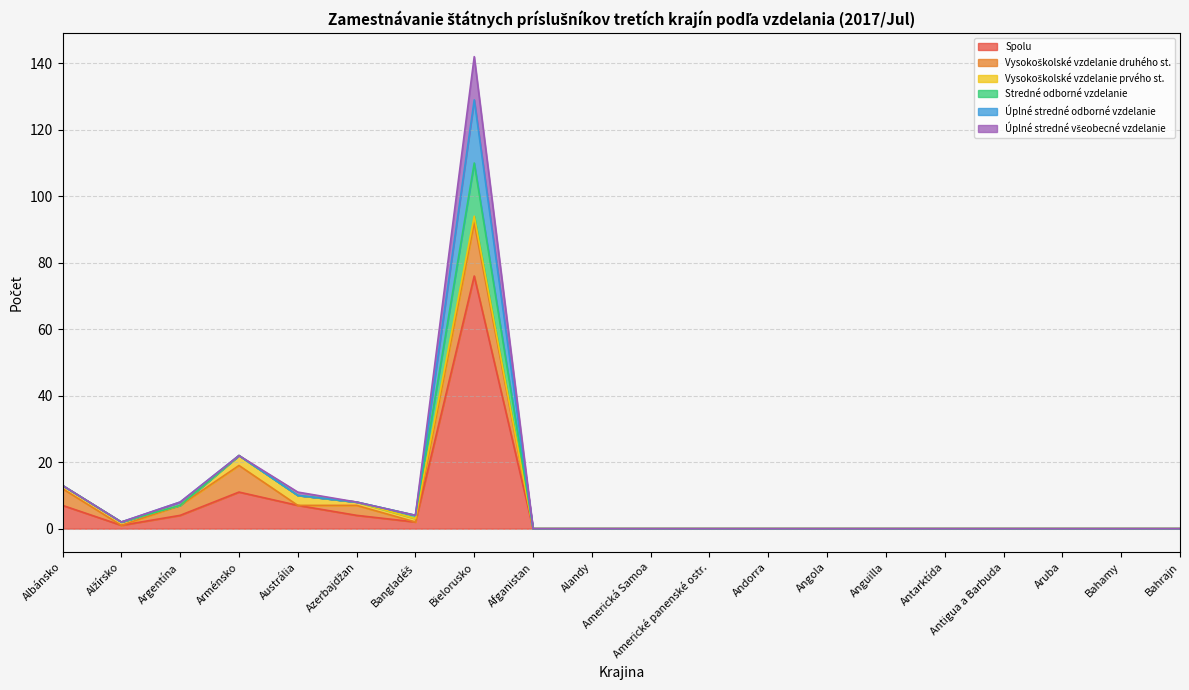

The value of Vysokoškolské vzdelanie druhého st. at Angola is -5. True or false?

False